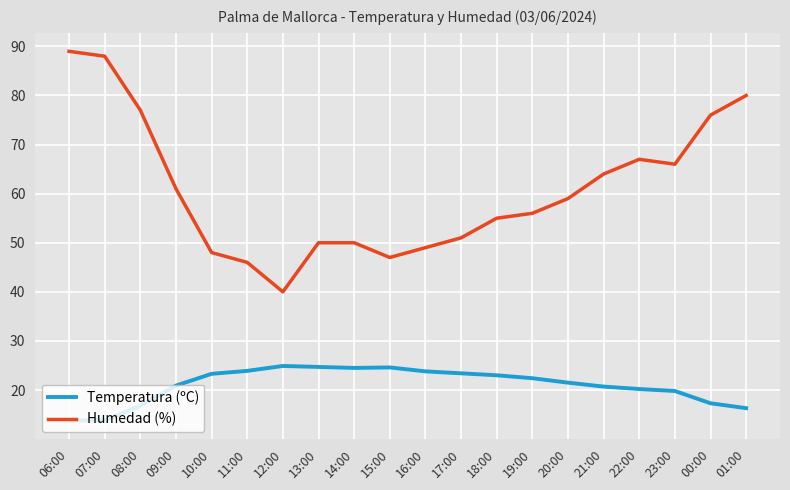

What is the difference between the second highest and second lowest values in the Humedad (%) series?

42.0